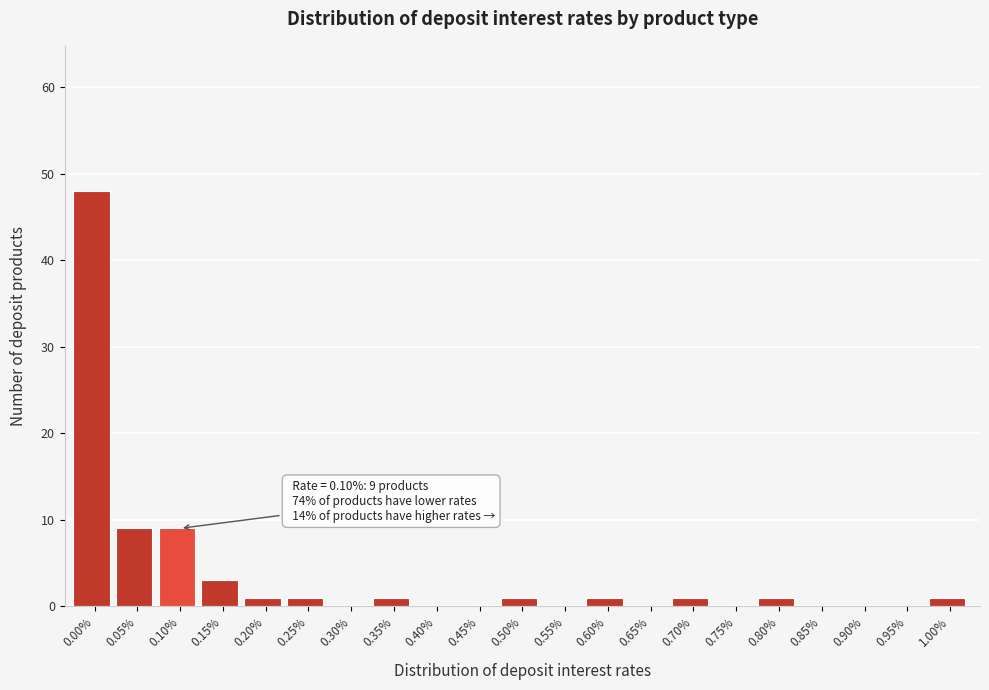

Reading left to right, list all the values displayed in this chart.

0.00%=48	0.05%=9	0.10%=9	0.15%=3	0.20%=1	0.25%=1	0.30%=0	0.35%=1	0.40%=0	0.45%=0	0.50%=1	0.55%=0	0.60%=1	0.65%=0	0.70%=1	0.75%=0	0.80%=1	0.85%=0	0.90%=0	0.95%=0	1.00%=1